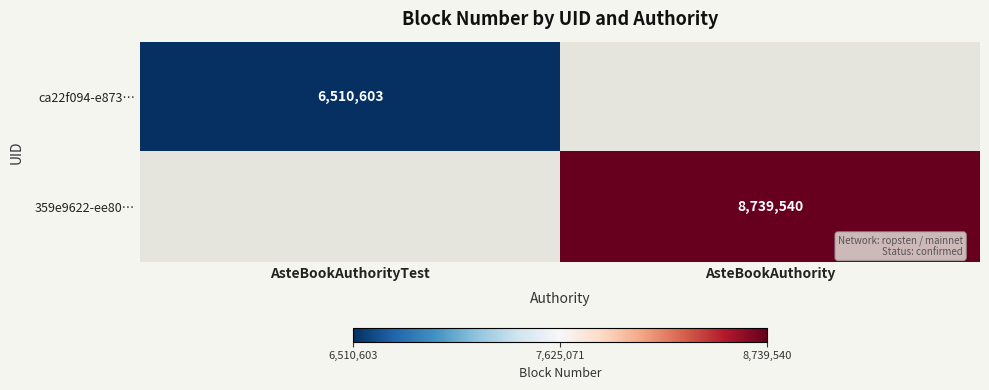

The value of 359e9622-ee80… at AsteBookAuthority is 12283400. True or false?

False